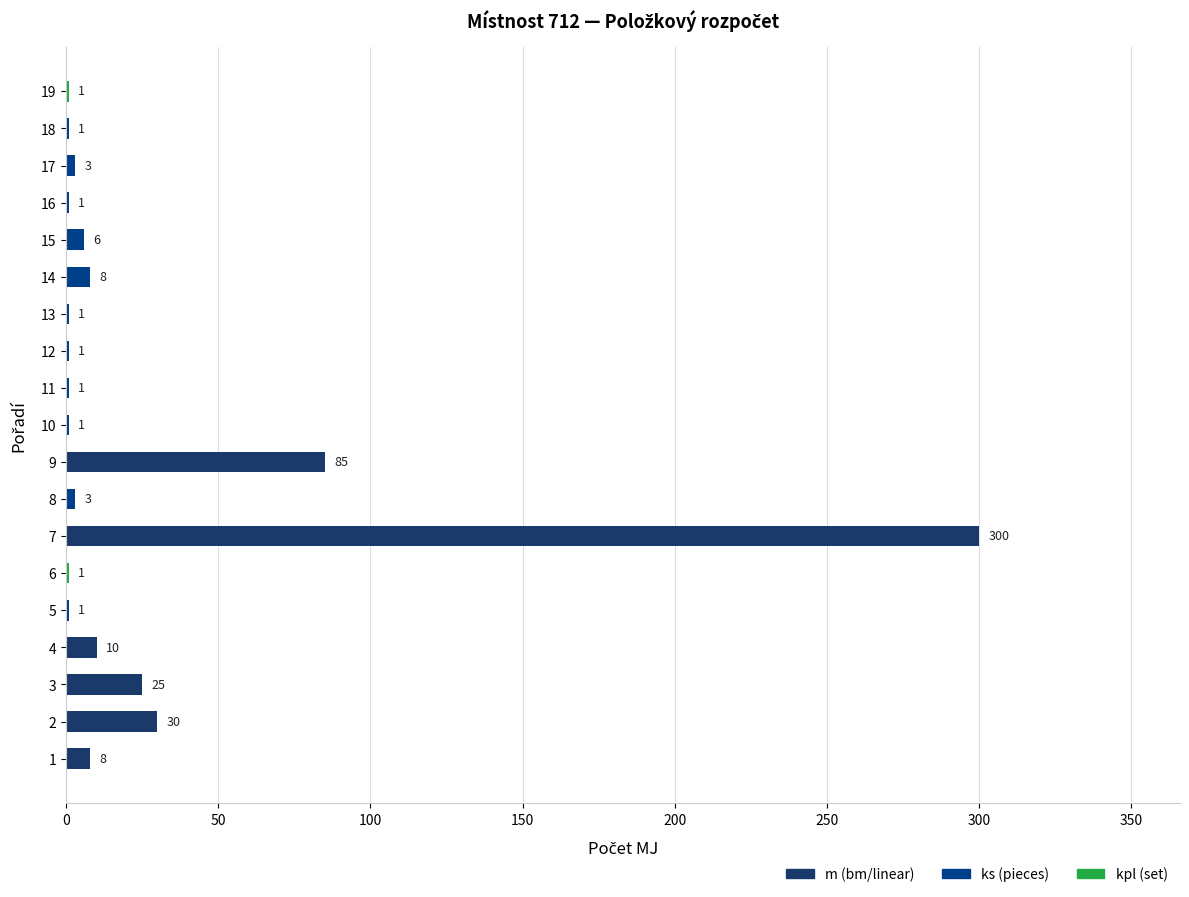

Which label corresponds to the largest value in the chart?

7